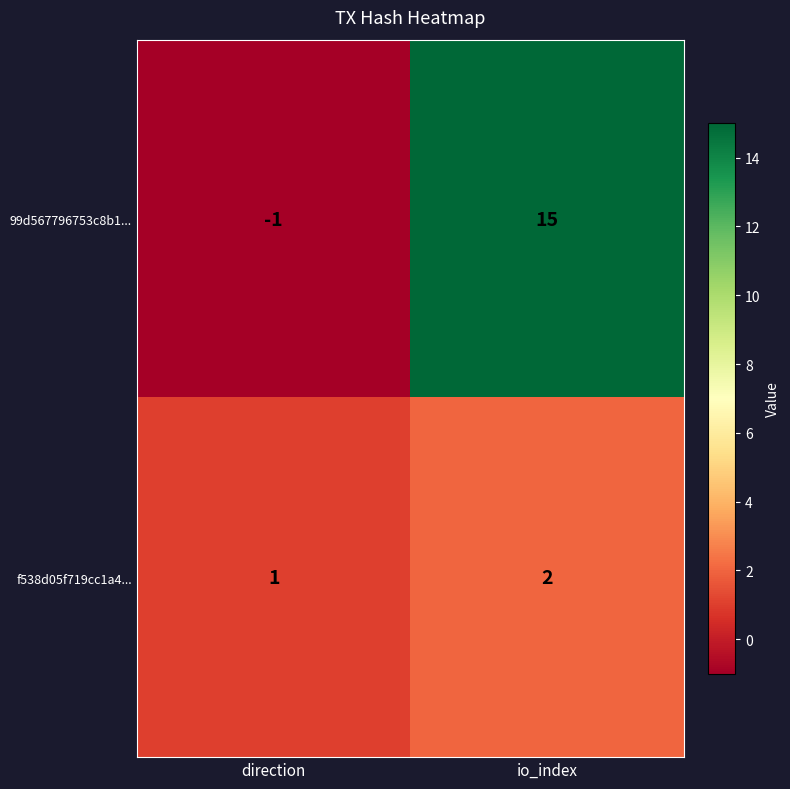

Rank the series at io_index from highest to lowest value.

99d567796753c8b1..., f538d05f719cc1a4...